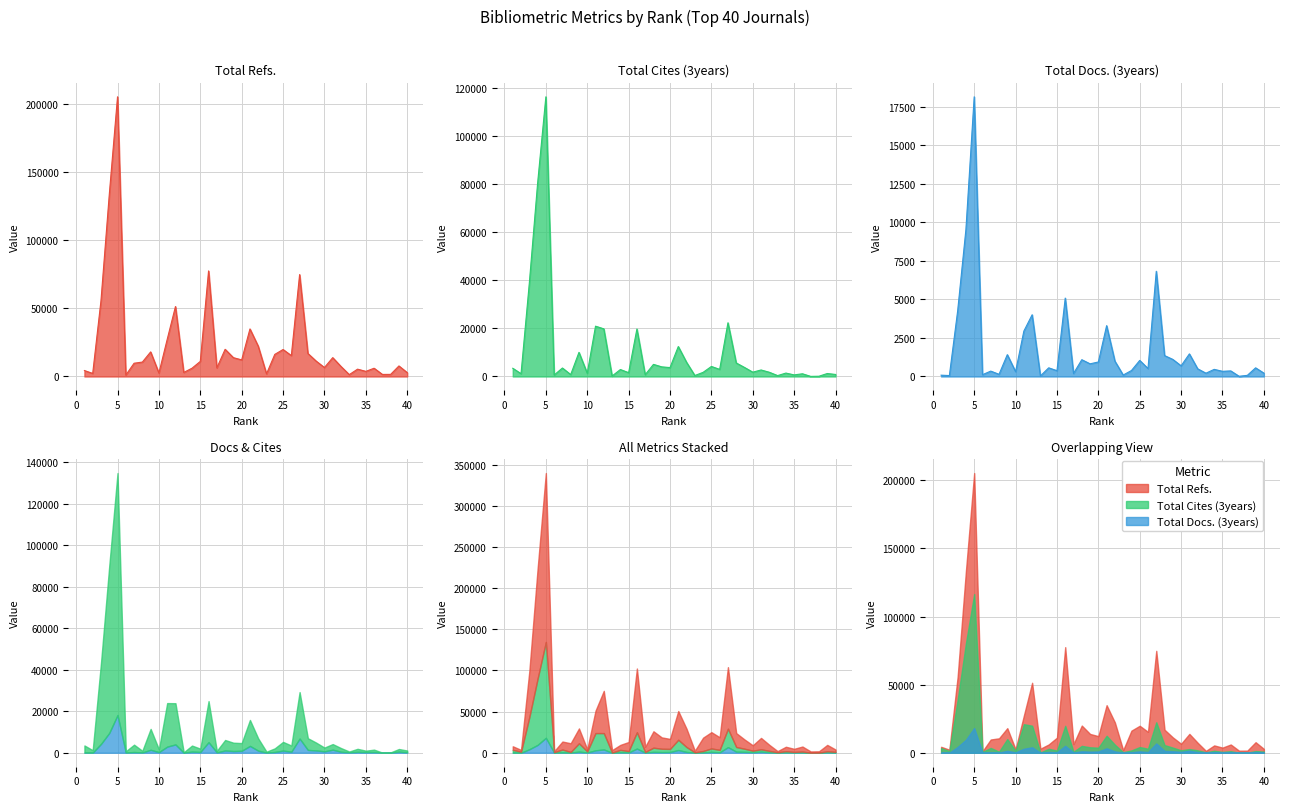

Reading left to right, what are all the values shown in this chart?

Total Refs.: 1=4354	2=2237	3=55687	4=133322	5=205359	6=1038	7=9730	8=10586	9=18050	10=2516	11=27225	12=51370	13=2964	14=6085	15=11072	16=77517	17=6337	18=19954	19=13814	20=12187	21=34916	22=22221	23=1913	24=16230	25=19805	26=15342	27=74826	28=16908	29=11282	30=6586	31=13837	32=7348	33=1371	34=5382	35=3763	36=6058	37=1508	38=1549	39=7737	40=2841
Total Cites (3years): 1=3423	2=1171	3=38863	4=80399	5=116513	6=608	7=3530	8=789	9=10057	10=1336	11=20961	12=19846	13=192	14=2893	15=1594	16=19777	17=737	18=5047	19=4009	20=3708	21=12481	22=5892	23=404	24=1725	25=4179	26=2962	27=22374	28=5632	29=3764	30=1797	31=2711	32=1760	33=369	34=1420	35=661	36=1126	37=39	38=107	39=1236	40=843
Total Docs. (3years): 1=85	2=60	3=4251	4=9550	5=18154	6=117	7=349	8=141	9=1416	10=314	11=2947	12=4006	13=34	14=562	15=376	16=5089	17=195	18=1089	19=822	20=941	21=3299	22=994	23=94	24=387	25=1043	26=517	27=6830	28=1357	29=1107	30=692	31=1467	32=498	33=214	34=462	35=336	36=362	37=14	38=73	39=561	40=218